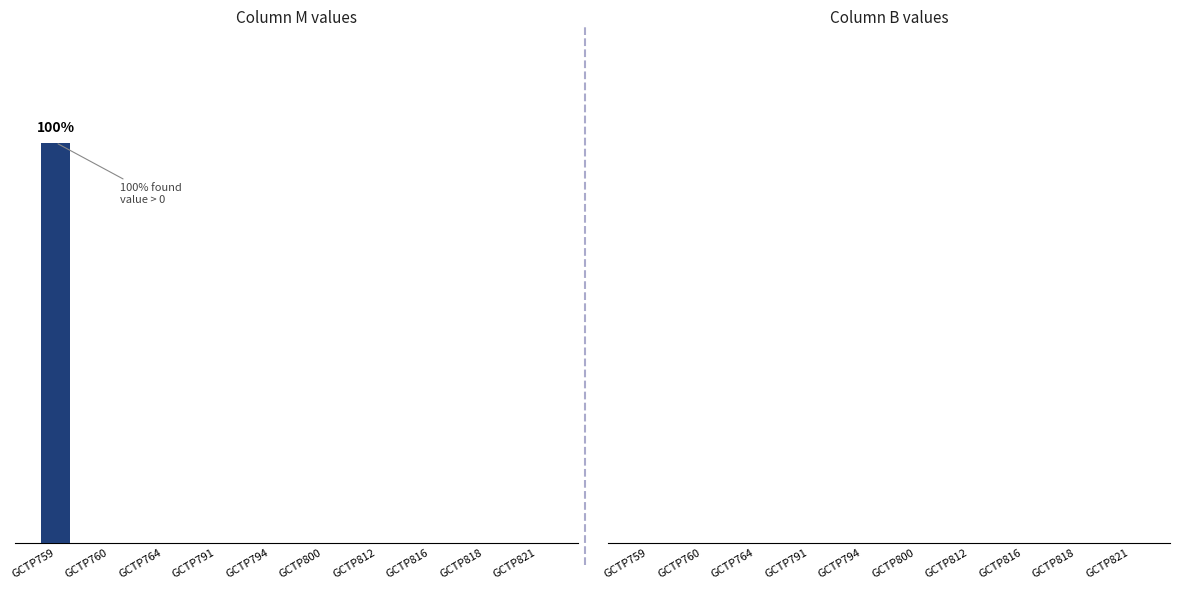

Which has a higher value, GCTP759 or GCTP800?

GCTP759